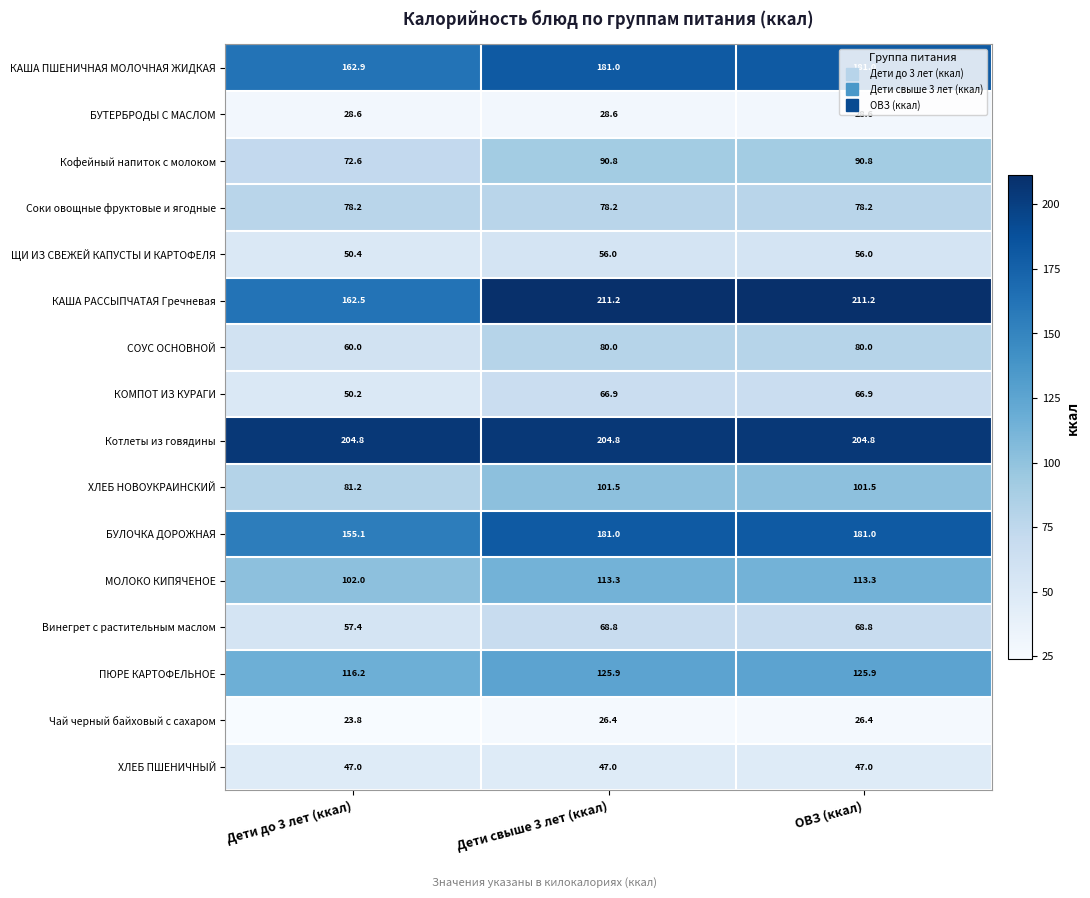

What is the sum of the БУЛОЧКА ДОРОЖНАЯ values at Дети до 3 лет (ккал) and Дети свыше 3 лет (ккал)?

336.1